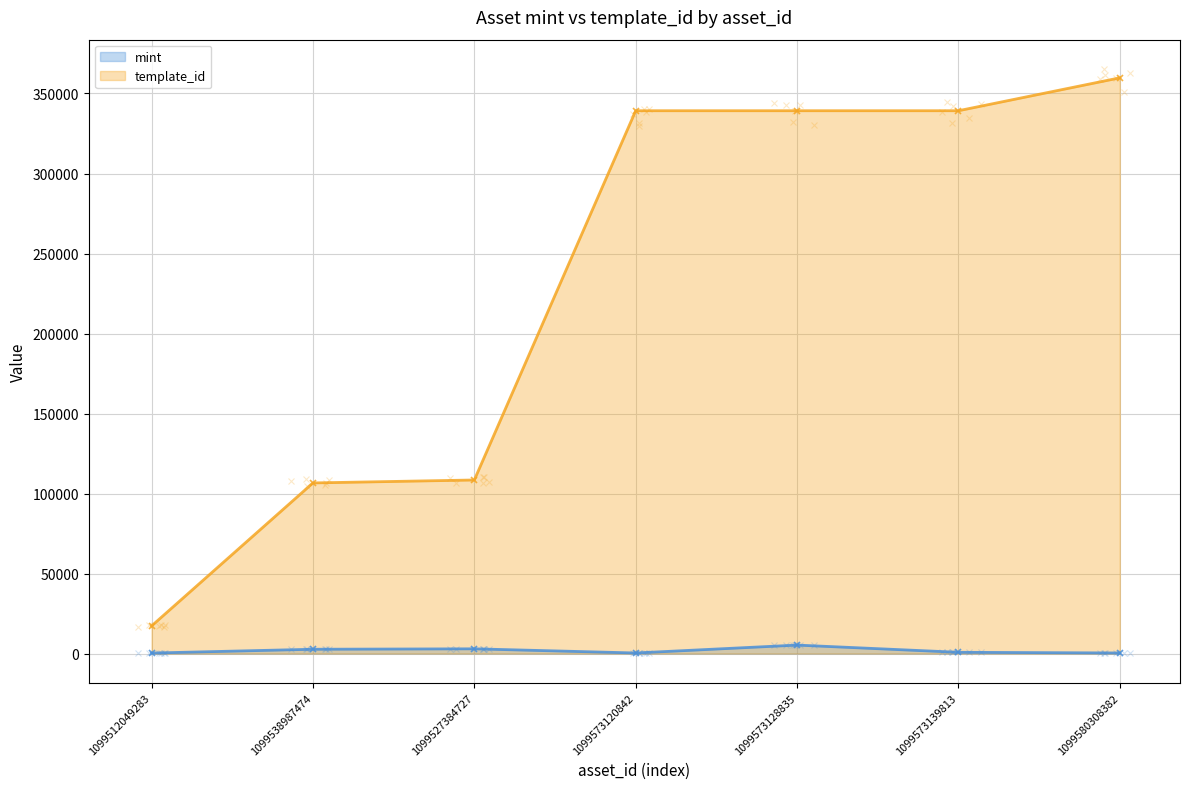

What is the label of the 4th point from the right?

1099573120842